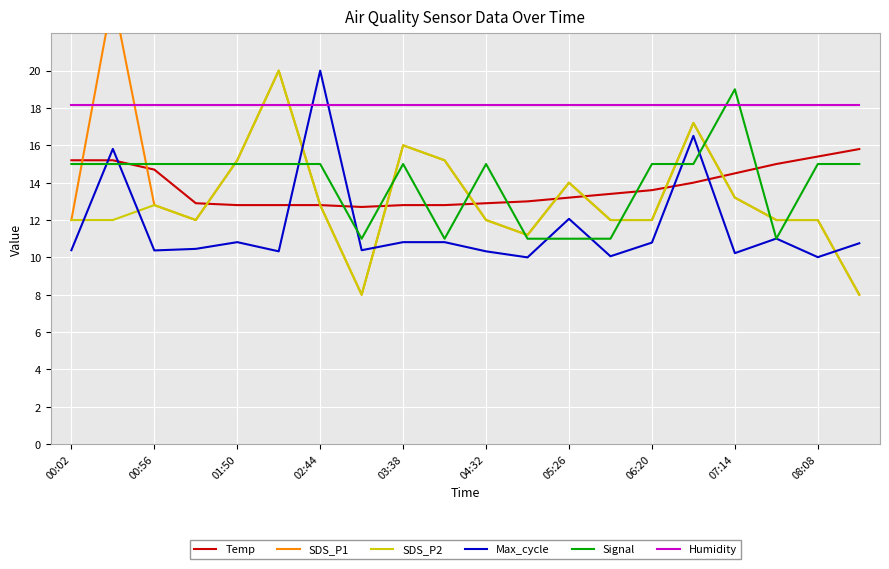

What is the average value of the Max_cycle series?

11.6